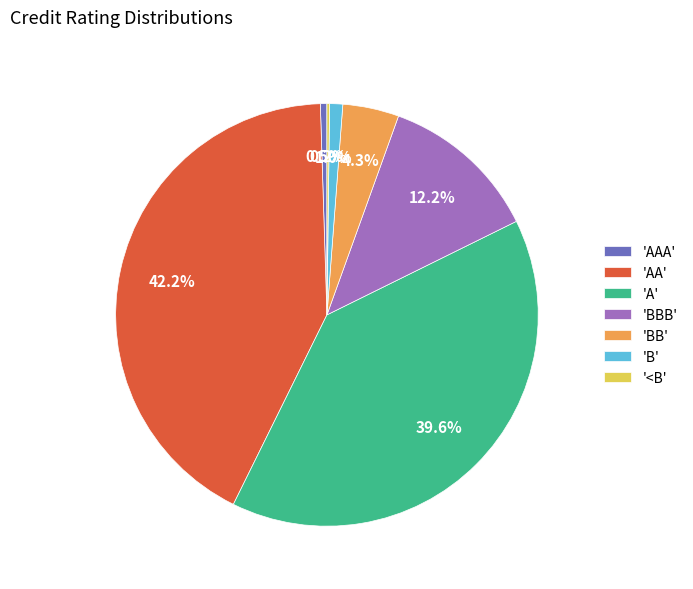

What is the total percentage of 'AA' and 'A'?

81.8%